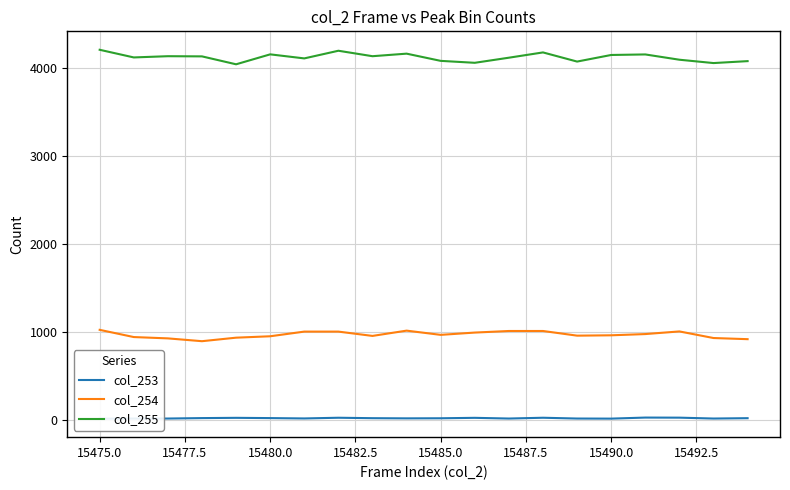

Reading right to left, list all the values displayed in this chart.

col_253: 23	19	29	30	18	19	28	19	27	22	21	23	28	20	24	27	24	19	19	17
col_254: 921	934	1009	979	965	961	1014	1014	996	970	1018	958	1007	1007	954	938	898	930	945	1027
col_255: 4081	4059	4097	4157	4151	4076	4180	4120	4062	4084	4166	4137	4199	4112	4158	4045	4135	4137	4123	4210